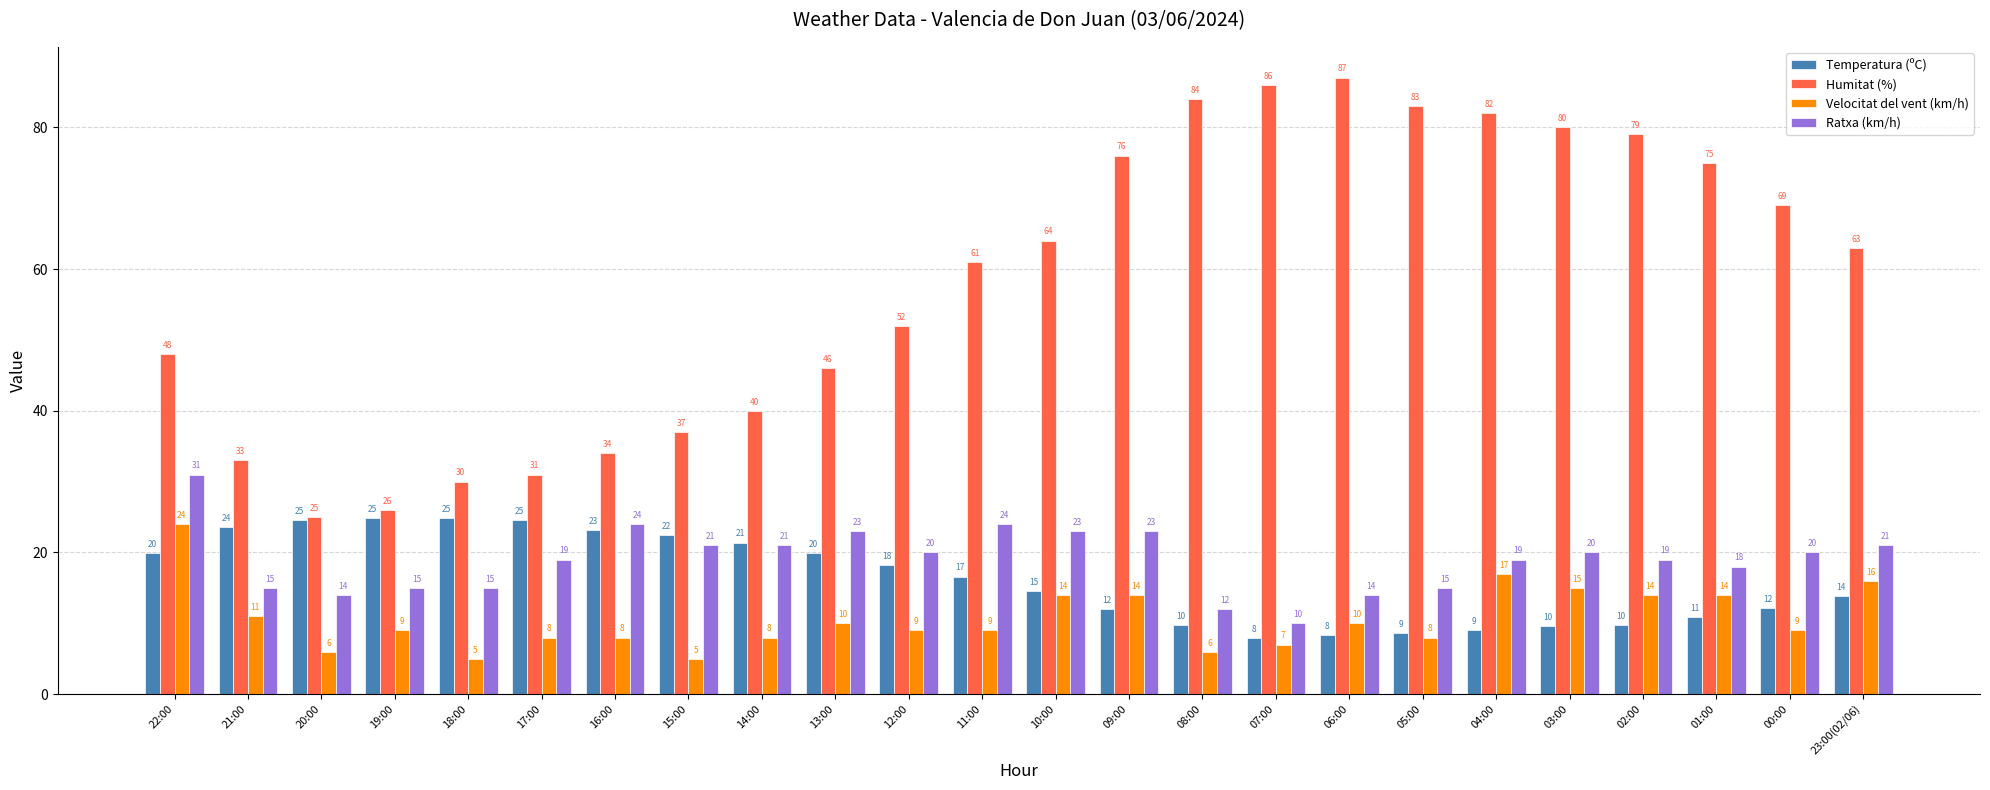

What is the total value across all series at 05:00?

114.6